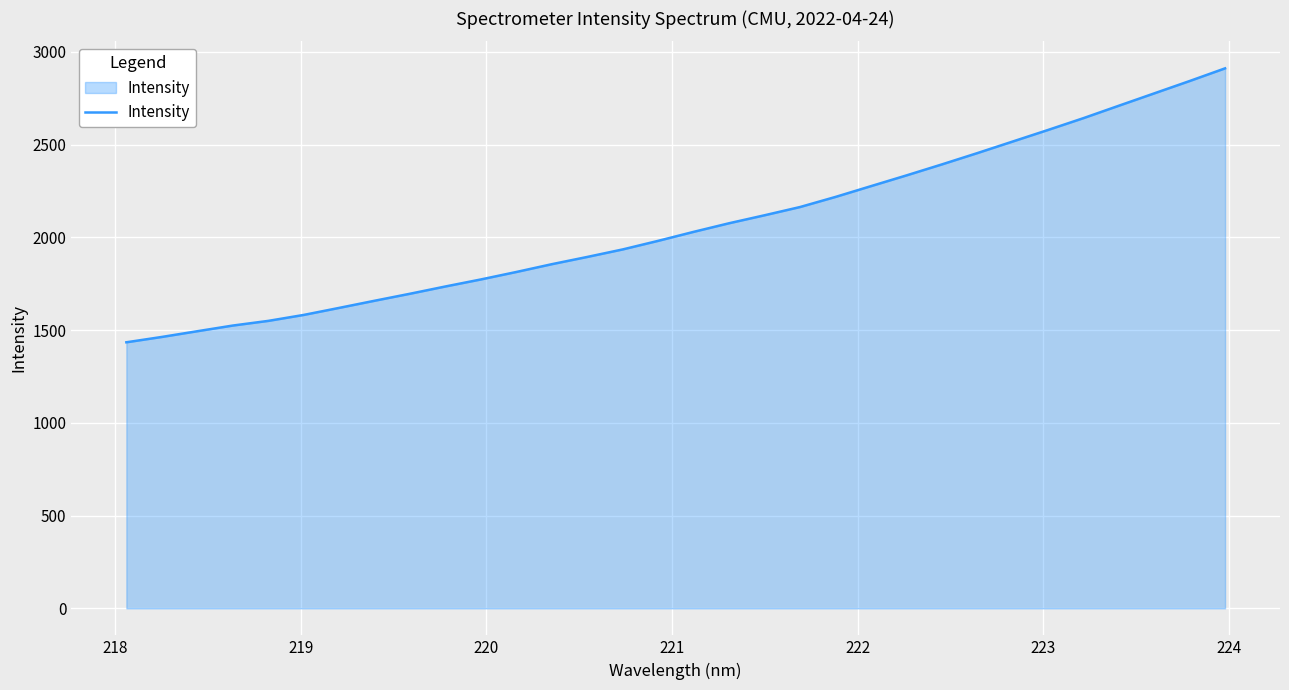

True or false: the data has more than 1 interior local peaks.

False